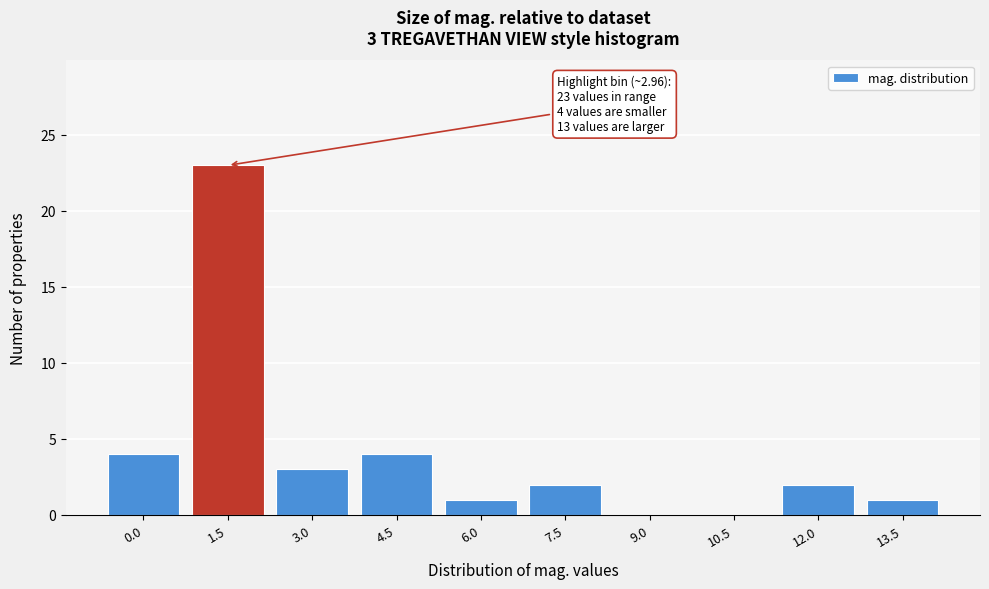

Reading left to right, list all the values displayed in this chart.

0.0=4	1.5=23	3.0=3	4.5=4	6.0=1	7.5=2	9.0=0	10.5=0	12.0=2	13.5=1